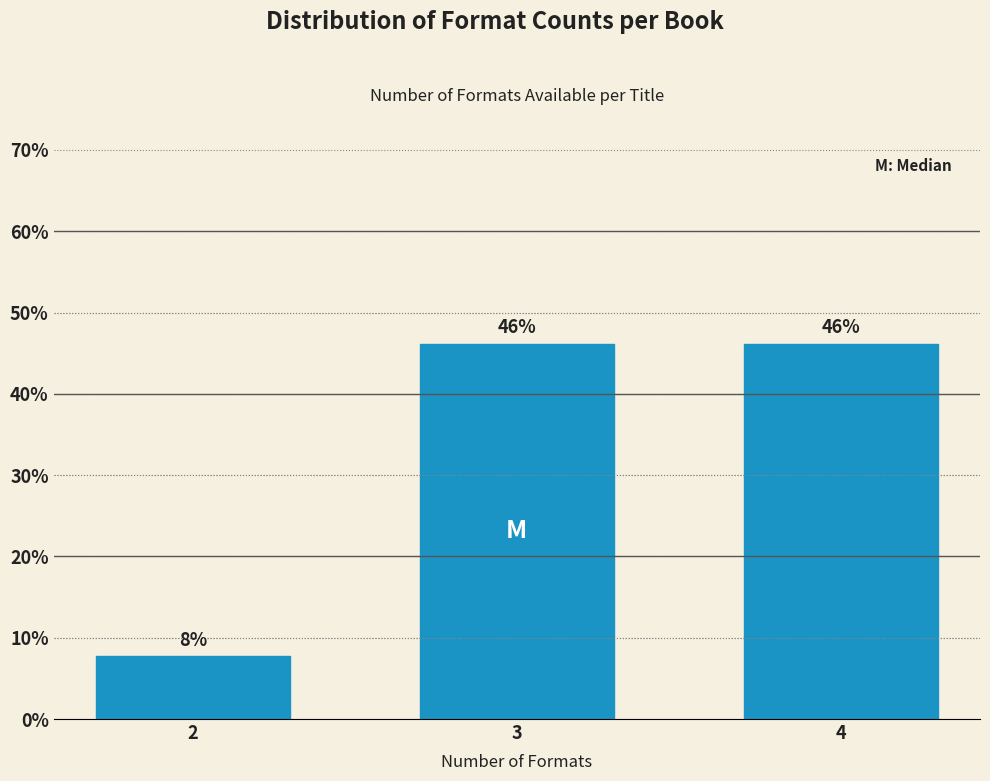

The chart shows a value of 27.3 at 3. True or false?

False